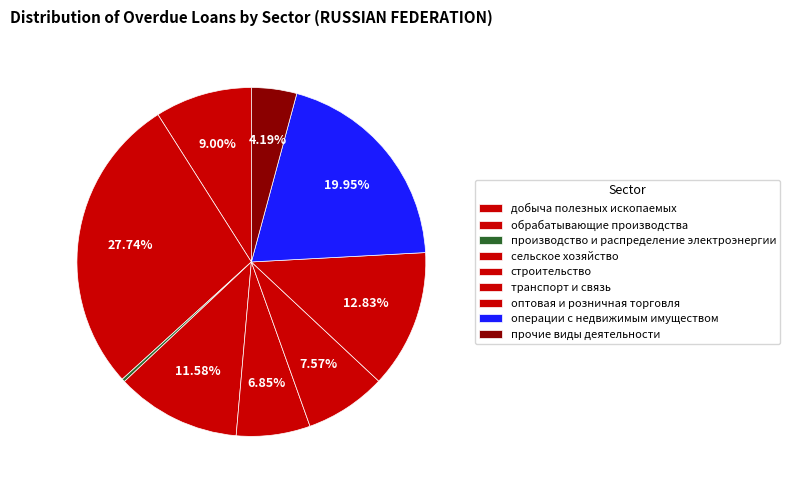

Which slice is the largest?

обрабатывающие производства